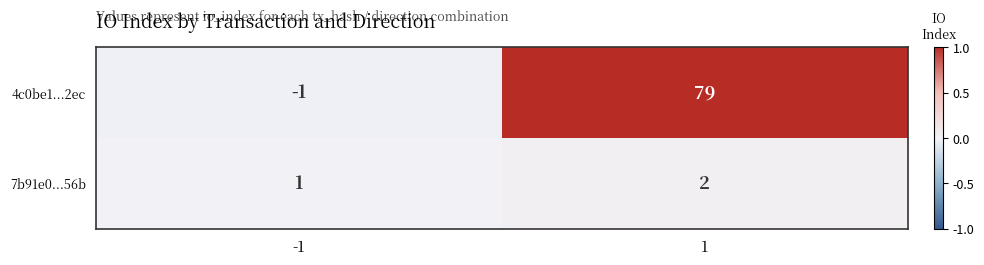

At which category is the sum across all series the highest?

1